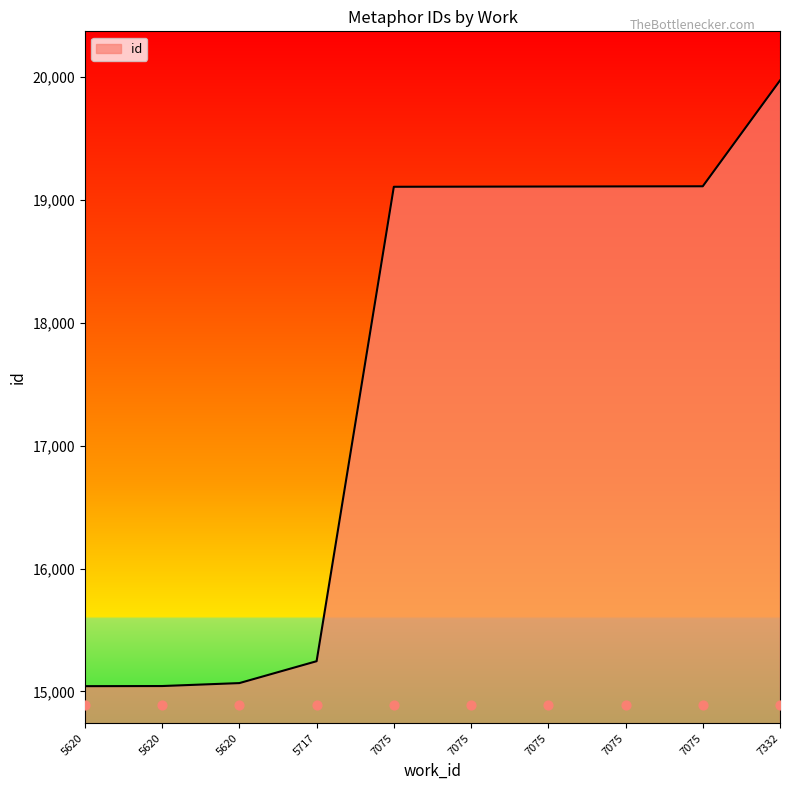

Approximately how many times larger is the value at 5620 compared to 7075?

0.8